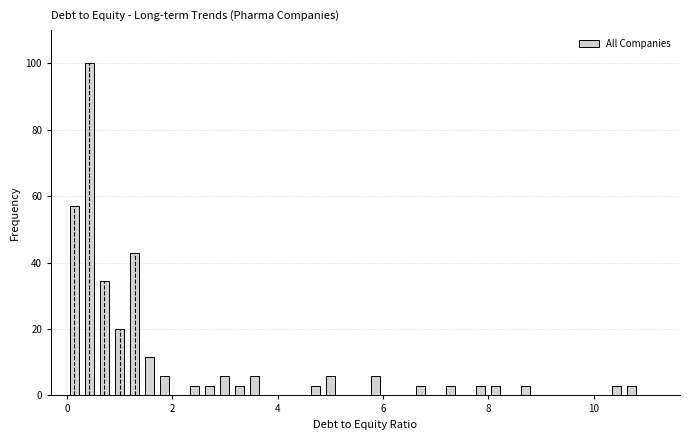

Around what value on the x-axis is the tallest bar? Give the approximate position of its centre, as read against the axis.

0.4